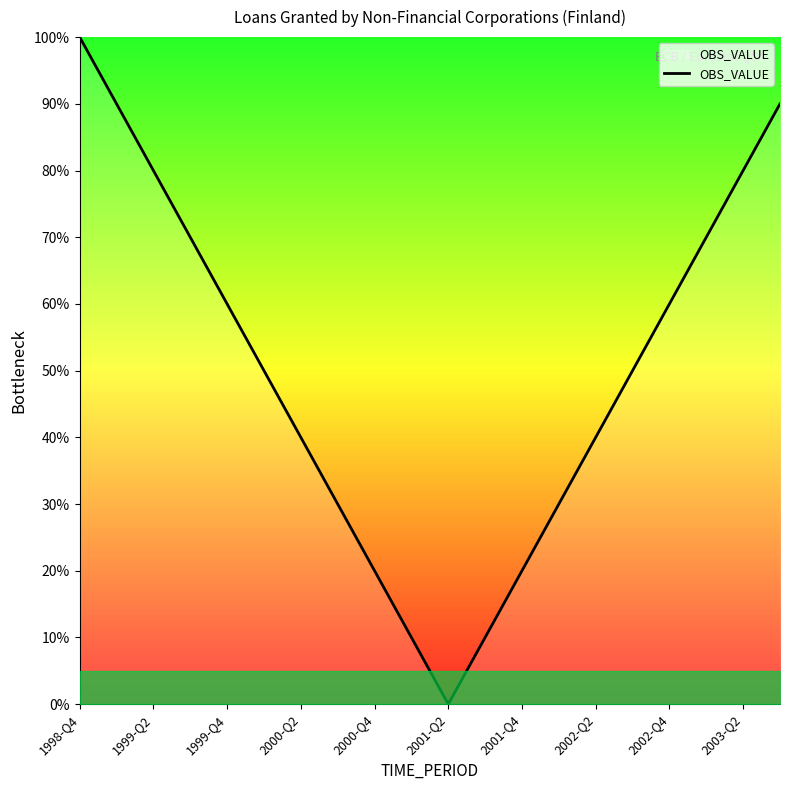

How many interior local valleys (lower than both neighbors) does the data have?

1